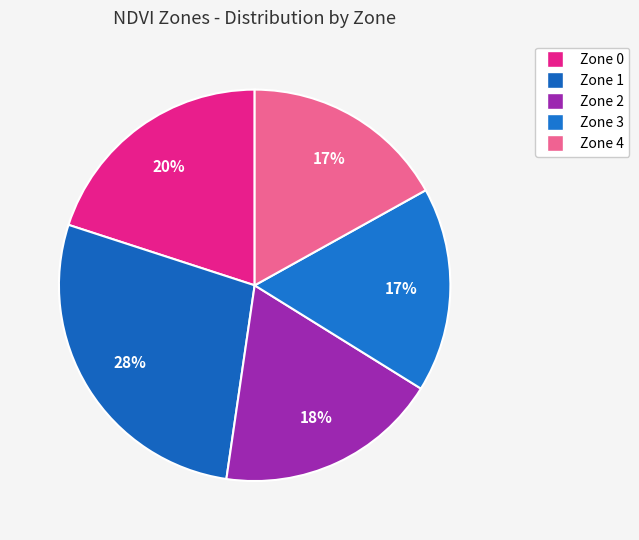

What percentage is the Zone 3 slice, to the nearest percent?

17%